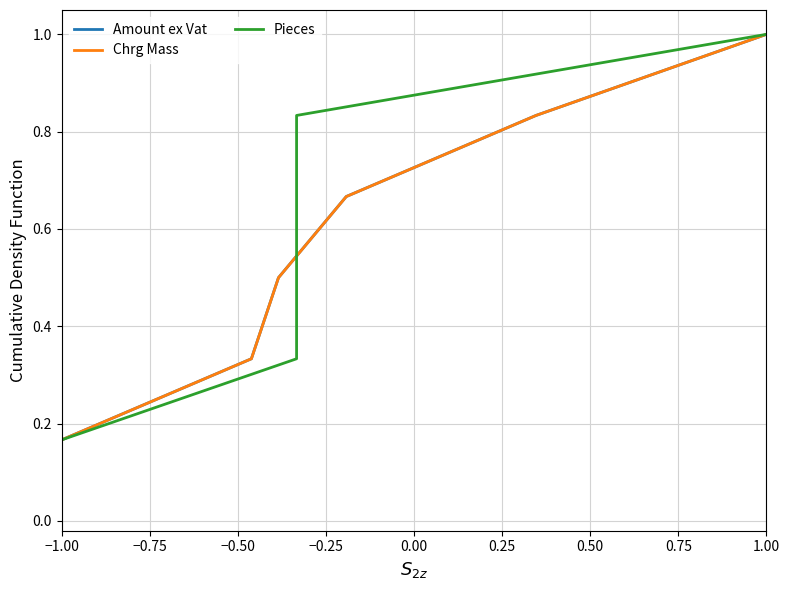

Where is Amount ex Vat nearest to the value 0?

−1.00